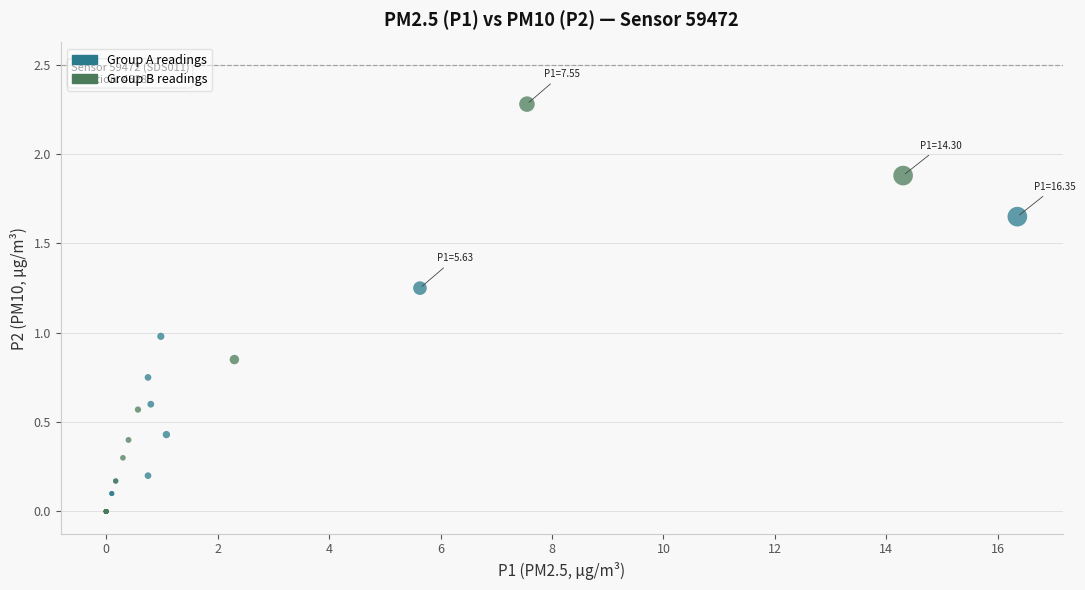

Which series has the widest spread of Y values?

Group B readings